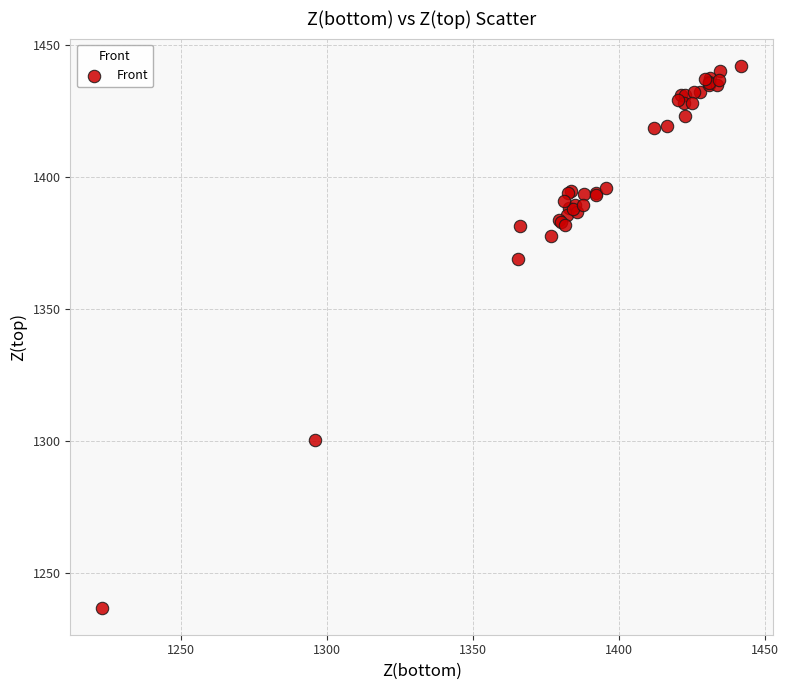

What Y value in the scatter plot is closest to 1339?

1369.2